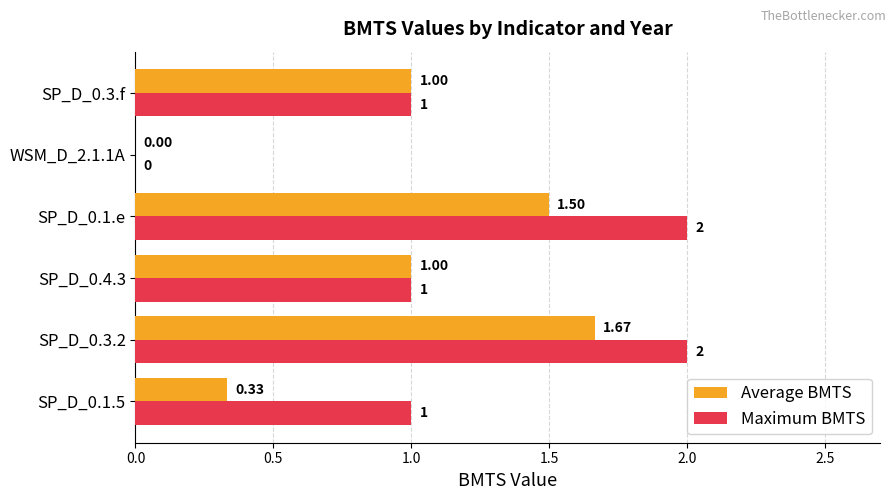

At which category is the sum across all series the highest?

SP_D_0.3.2